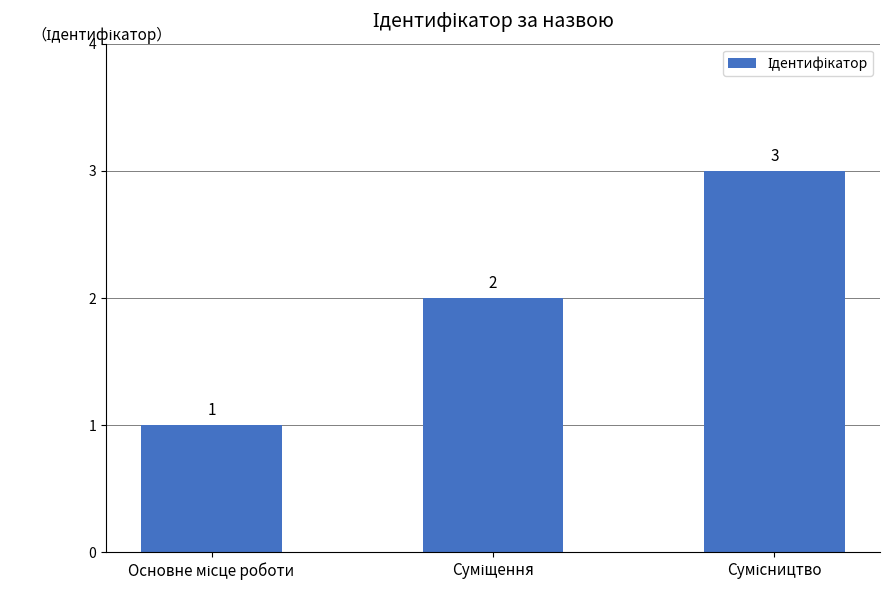

What is the smallest value displayed?

1